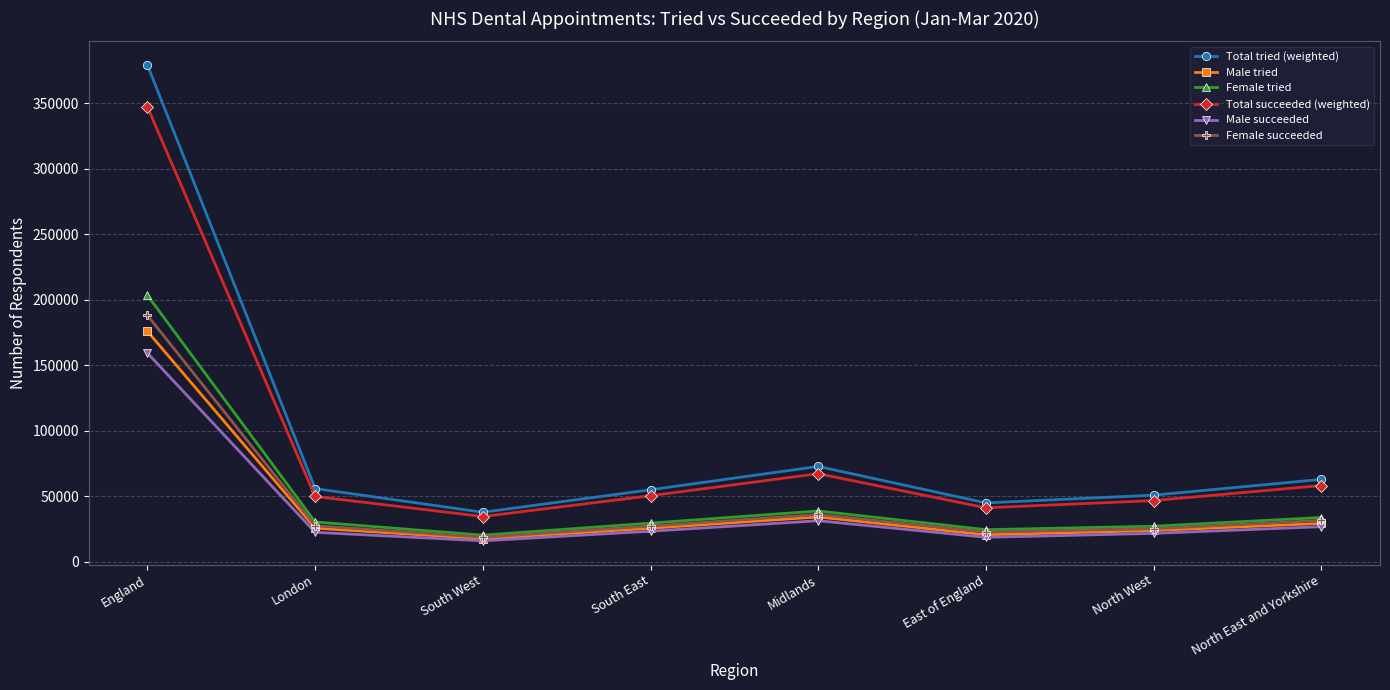

Is it true that Total succeeded (weighted) equals 49676 at London?

True